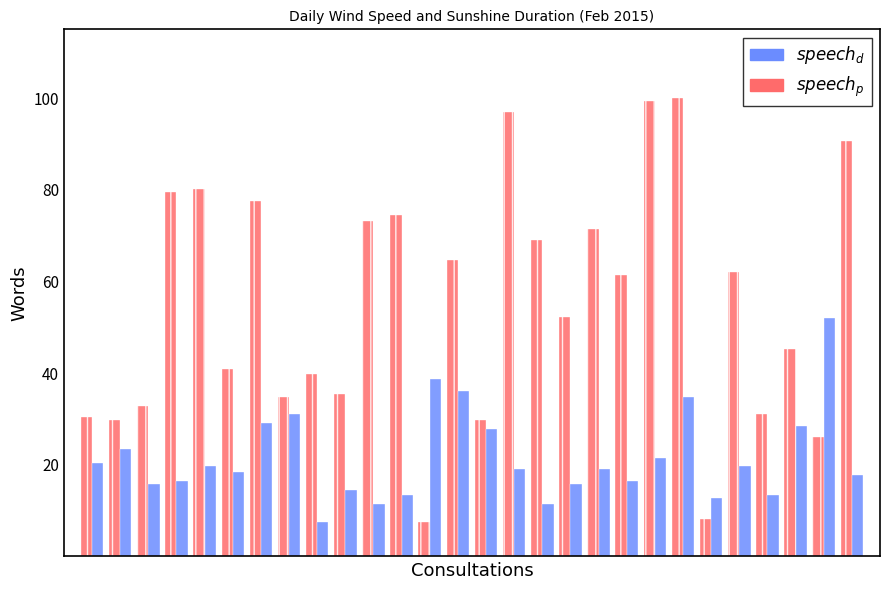

What is the minimum value shown in the chart?

7.5